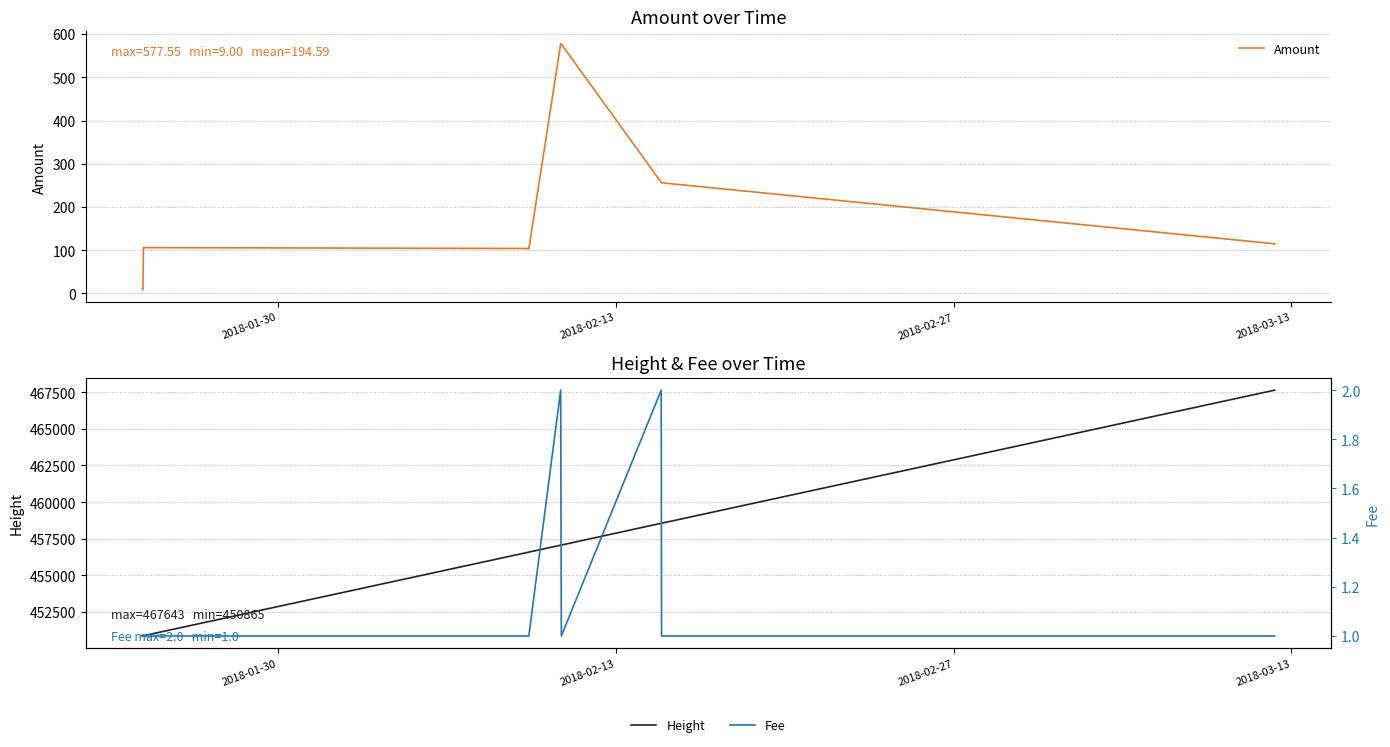

What is the minimum value for Height?

450865